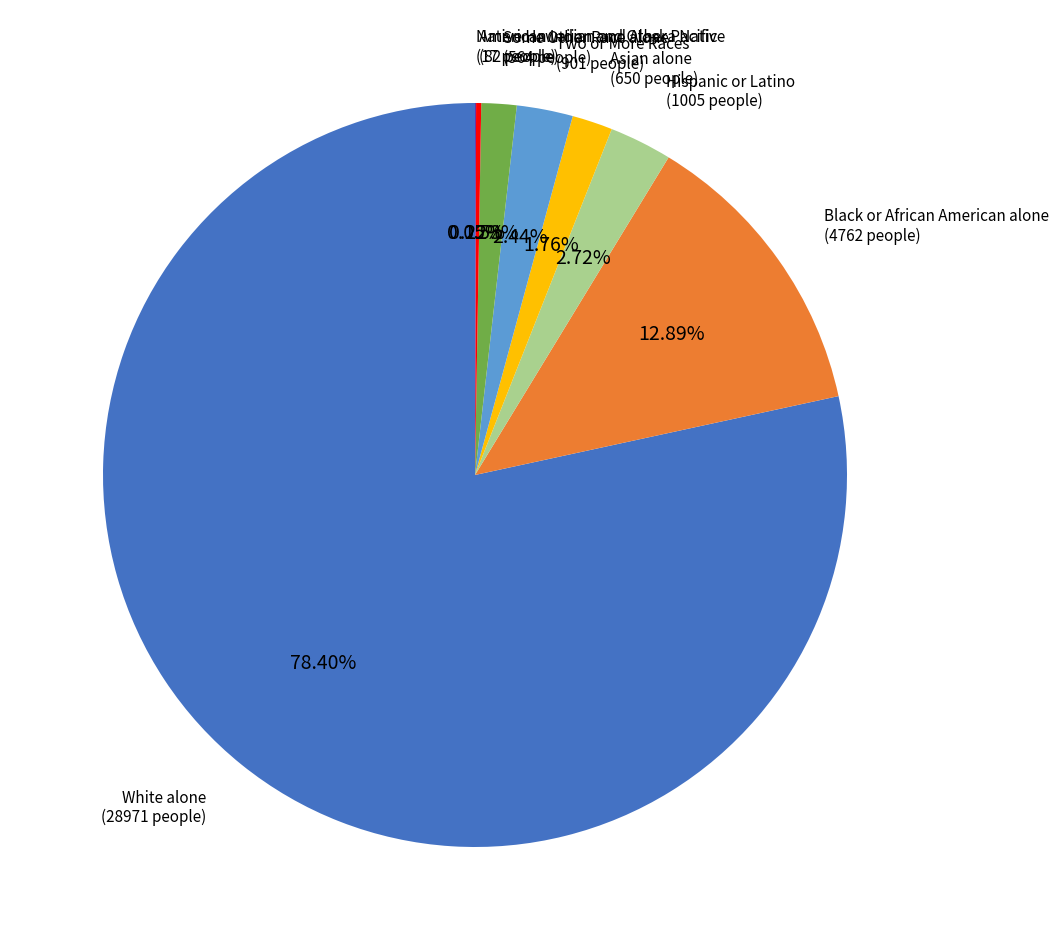

Is there a majority slice in this chart?

Yes